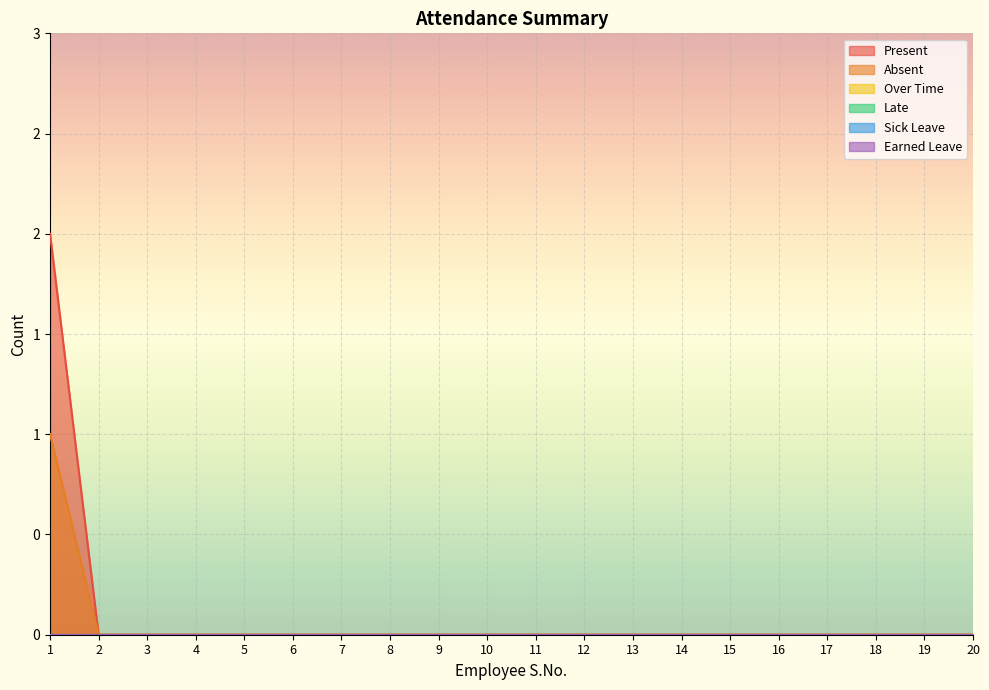

How many categories are shown in the chart?

20